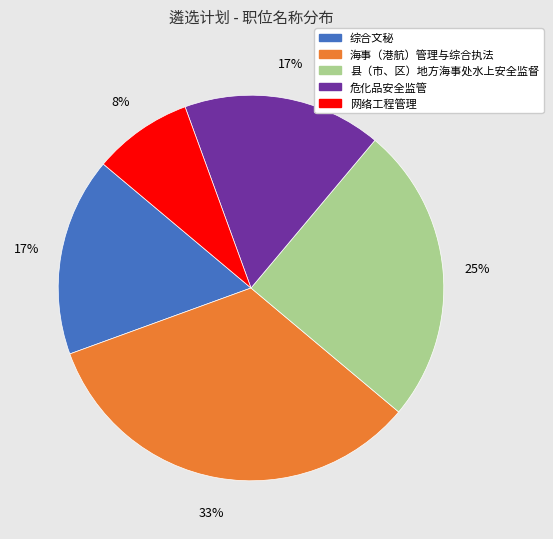

Do 海事（港航）管理与综合执法 and 县（市、区）地方海事处水上安全监督 together represent more than half of the pie?

Yes